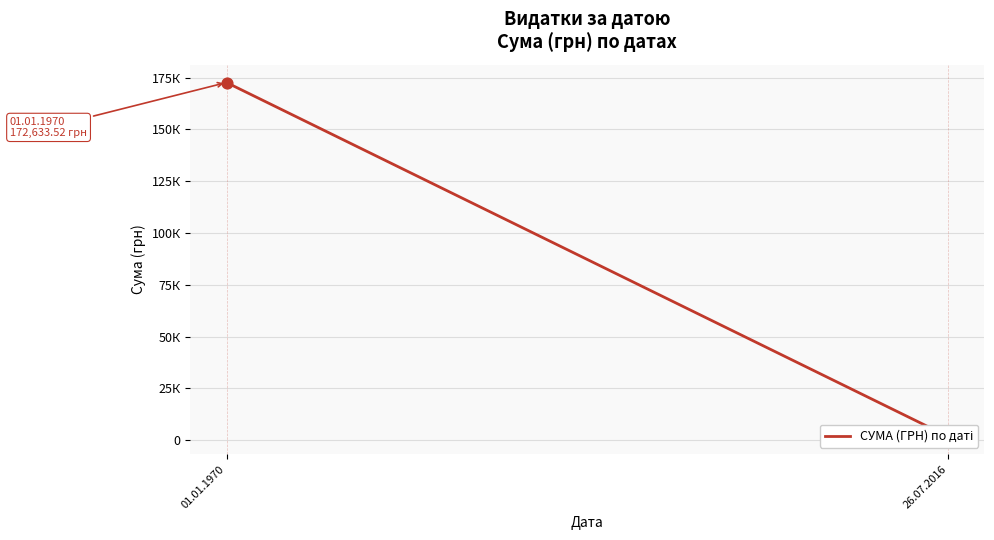

Between 01.01.1970 and 26.07.2016, which is larger?

01.01.1970